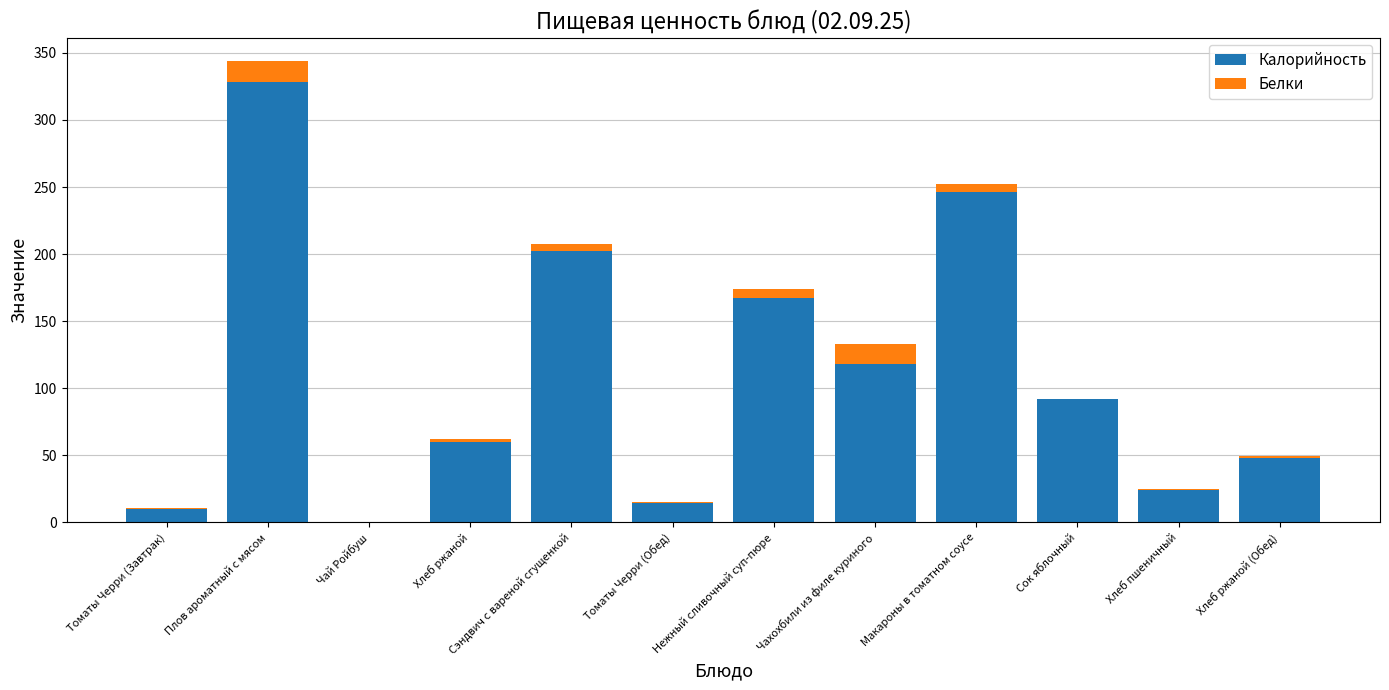

What is the total value across all series at Плов ароматный с мясом?

344.1